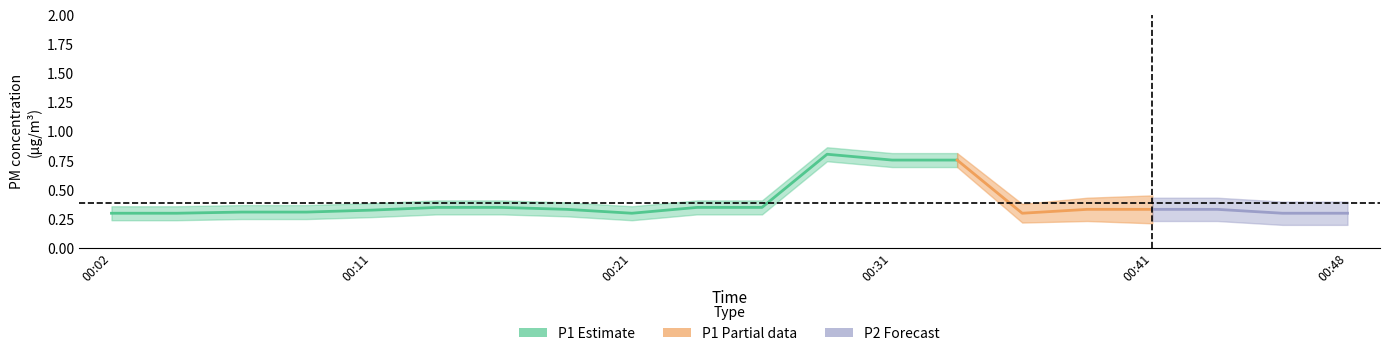

At which label is P1 closest to 0?

00:02